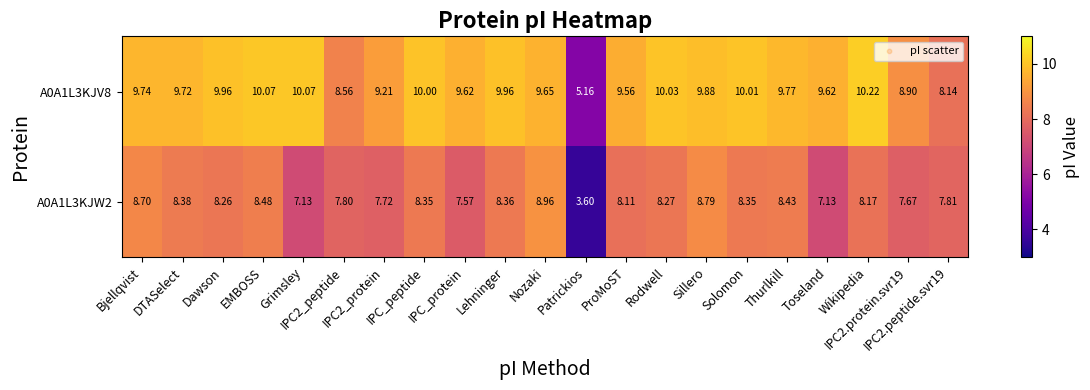

At Wikipedia, list the series in order from largest to smallest.

A0A1L3KJV8, A0A1L3KJW2